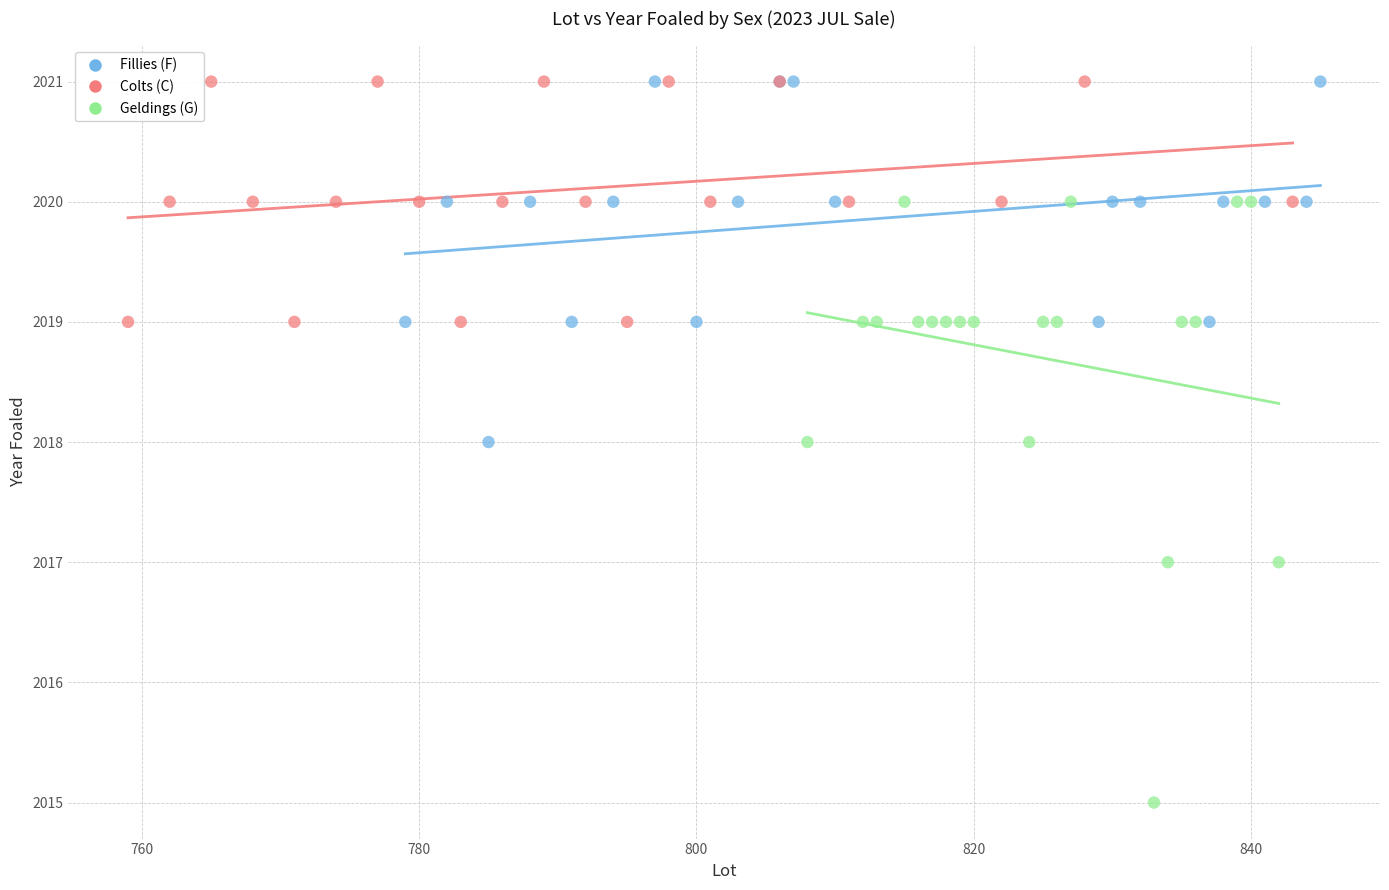

Which series reaches the minimum Y coordinate?

Geldings (G)